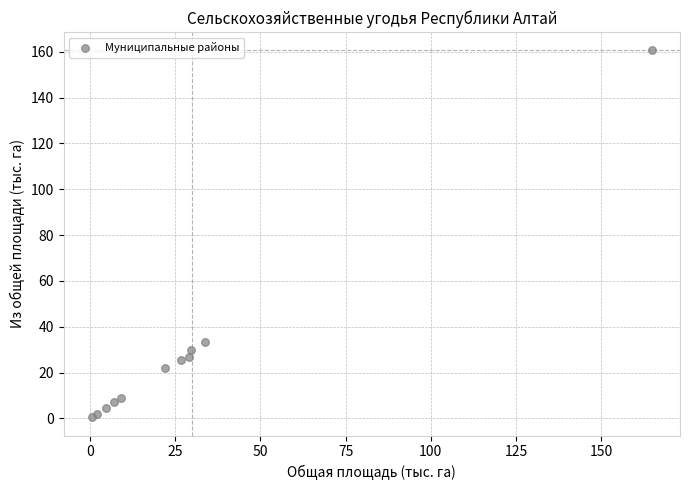

What Y value in the scatter plot is closest to 80?

33.4